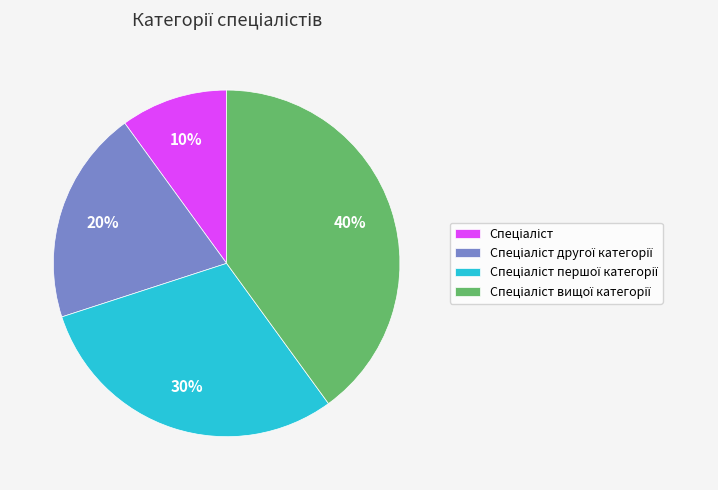

To the nearest percent, what is the difference between the largest and smallest slice percentages?

30%